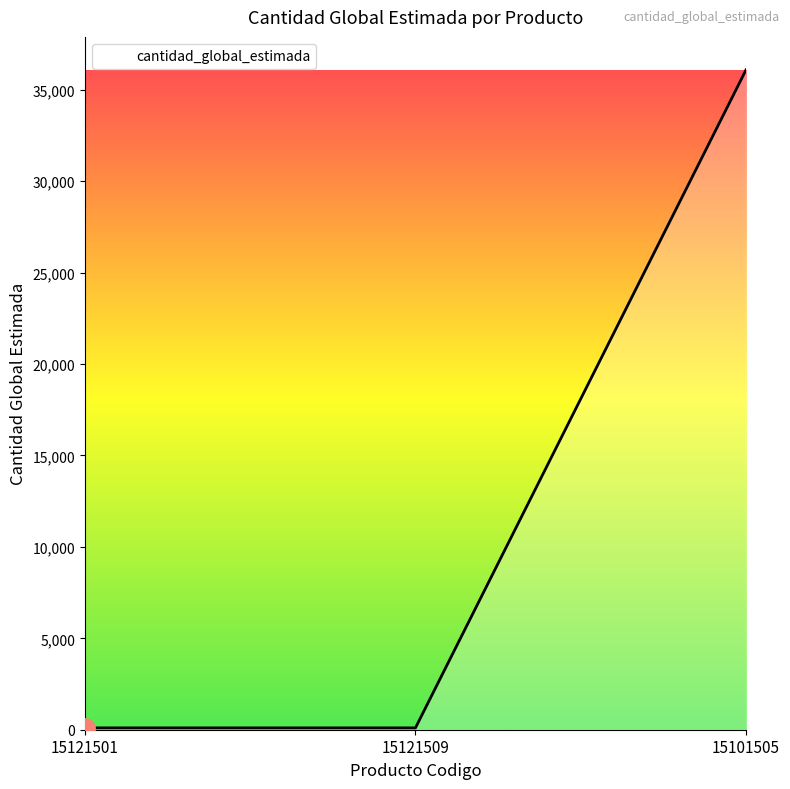

Reading left to right, extract all data points from this chart.

15121501=100	15121509=100	15101505=36088